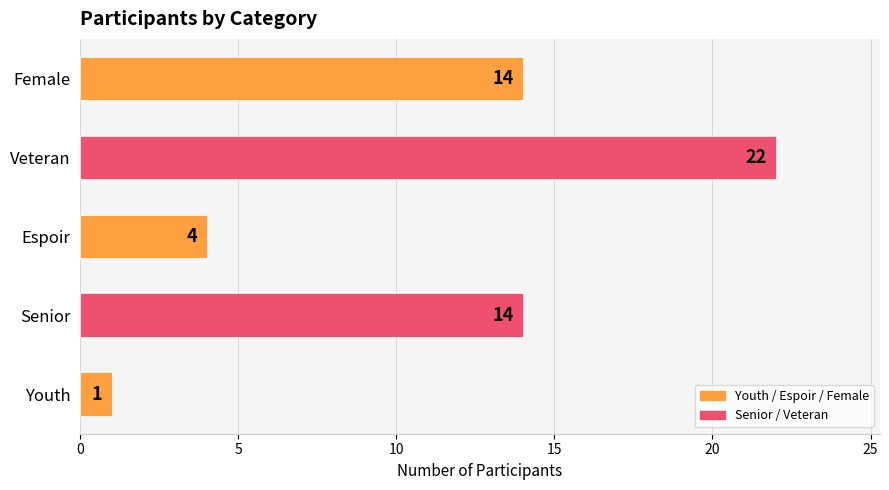

What is the maximum value shown in the chart?

22